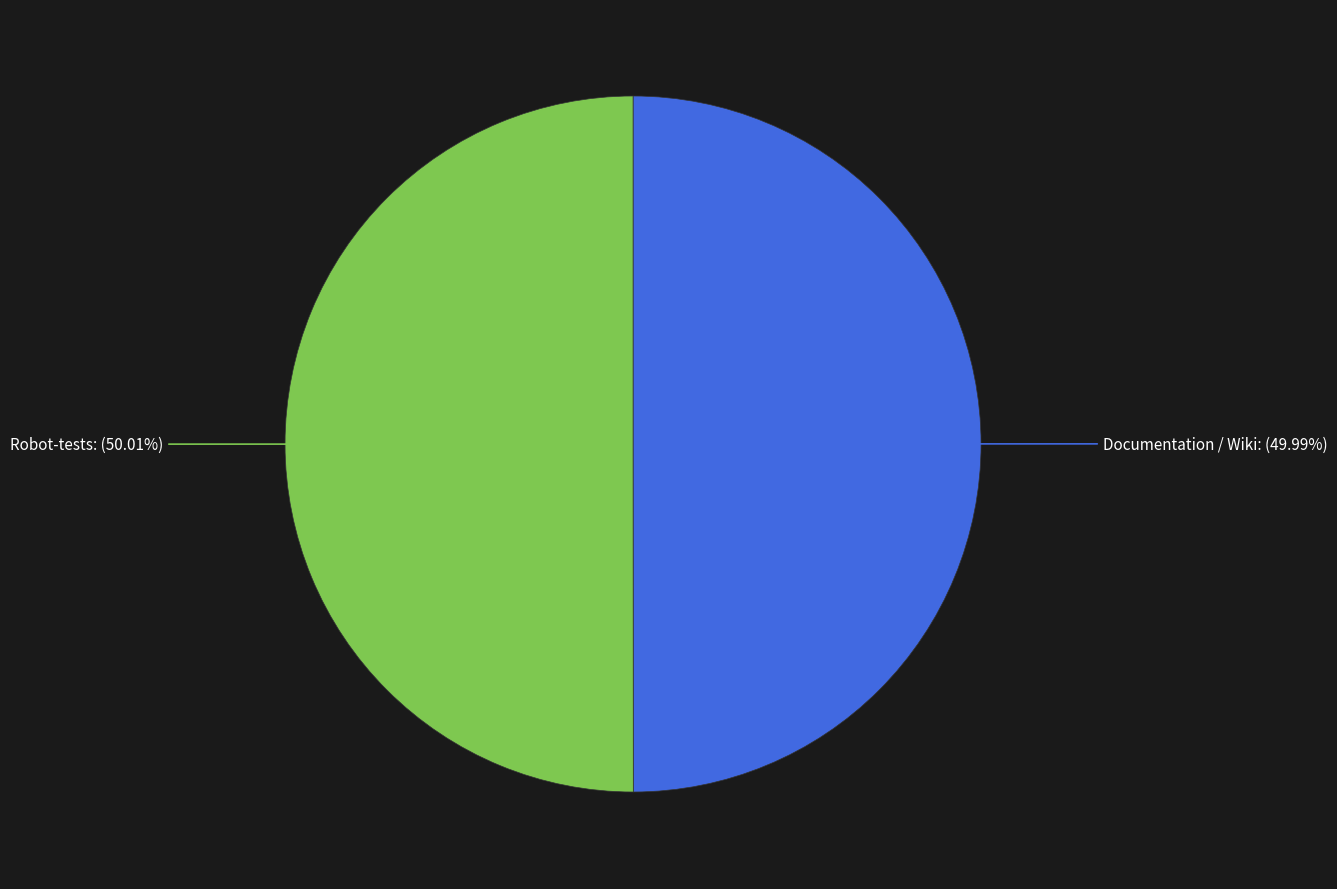

Combined, do Documentation / Wiki and Robot-tests account for over 50%?

Yes